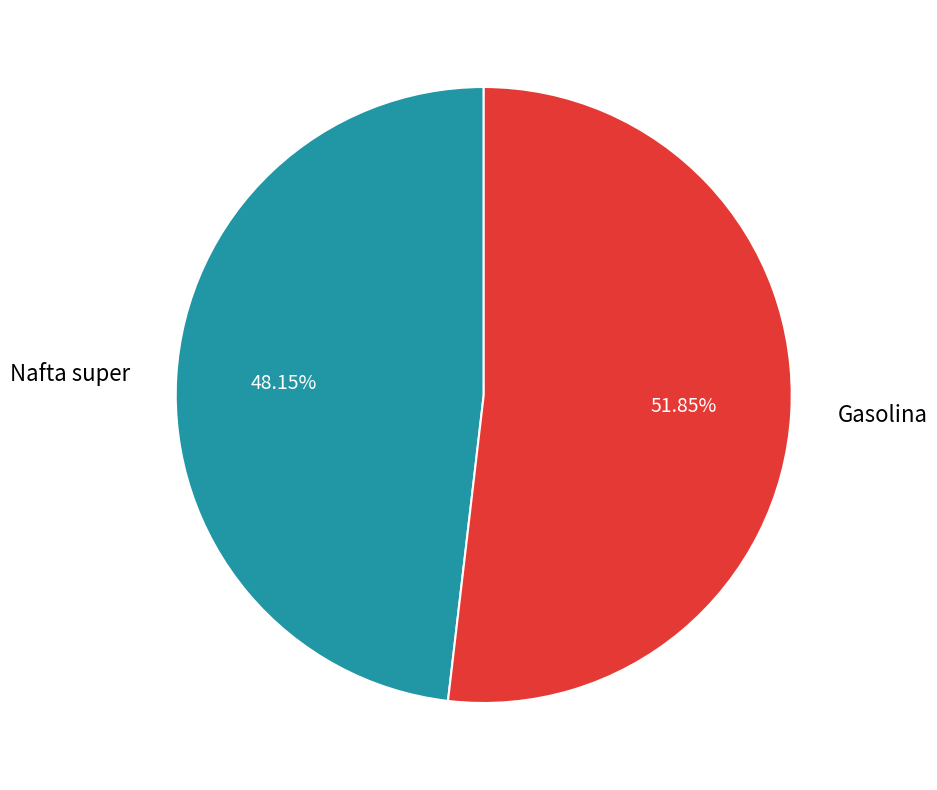

Between Gasolina and Nafta super, which is larger?

Gasolina